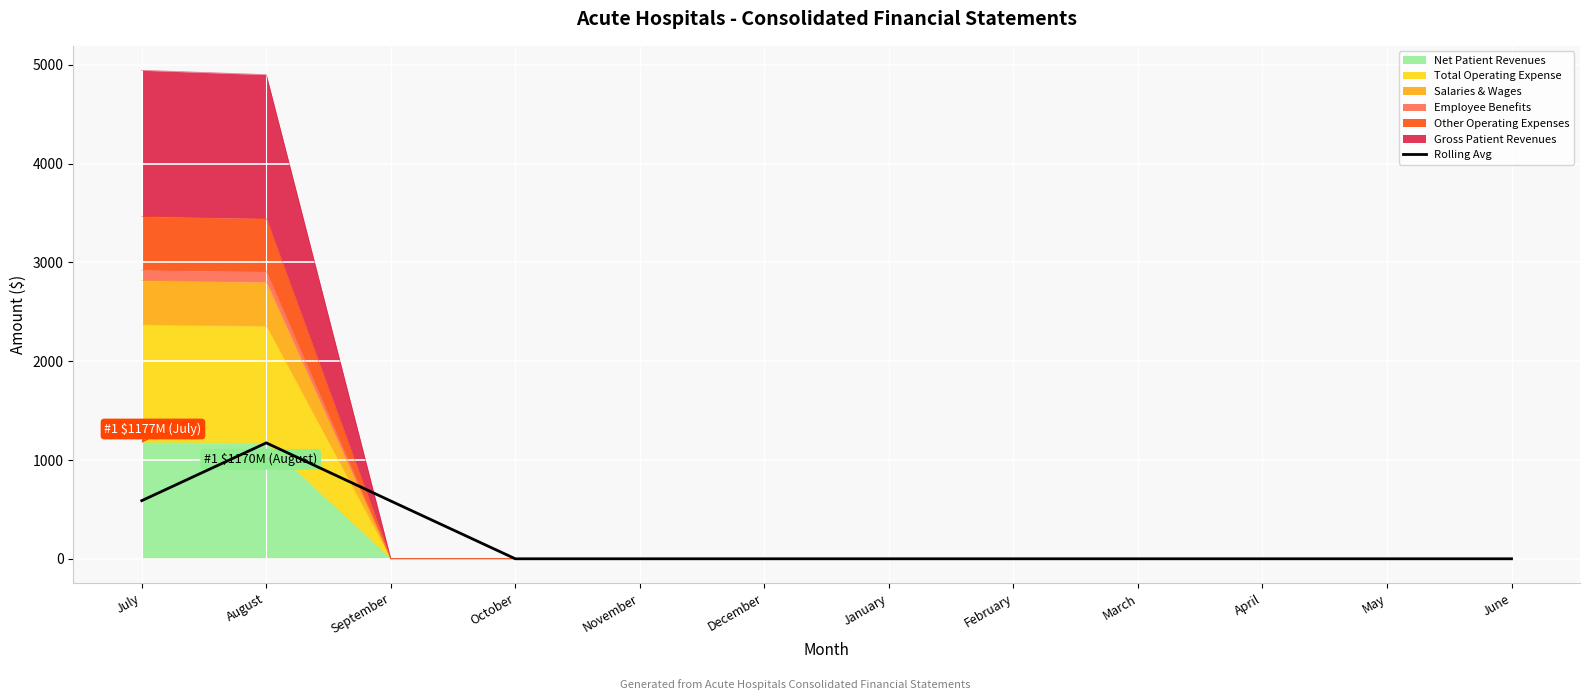

What is the label of the 8th point from the right?

November